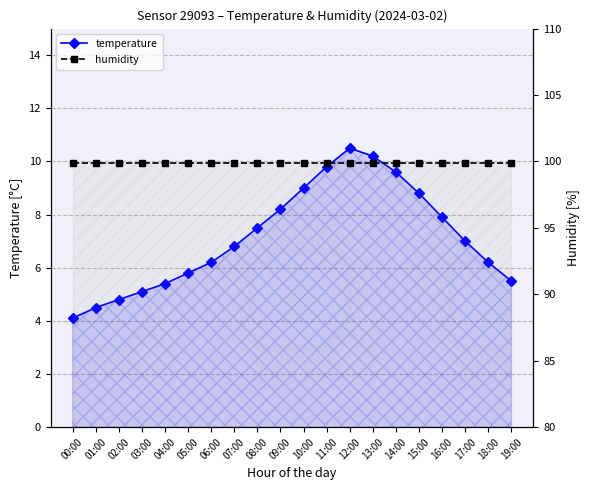

True or false: temperature has more than 2 points higher than both neighbors.

False